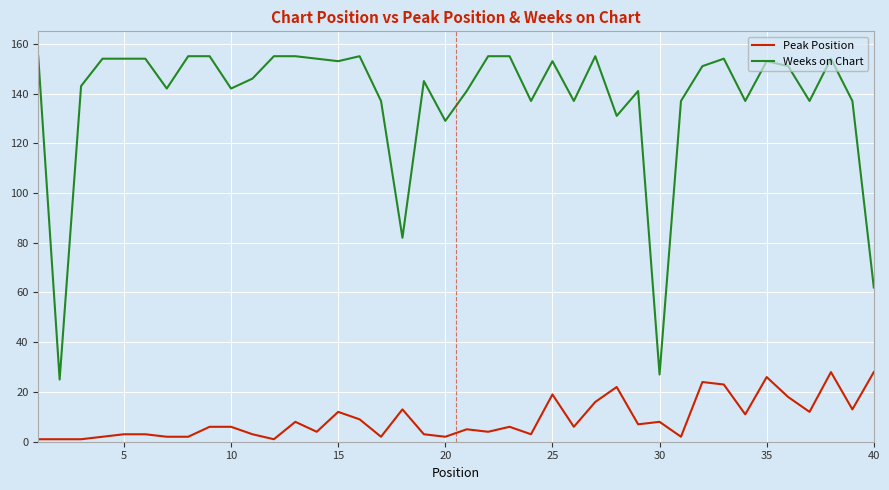

What is the sum of all Peak Position values?

365